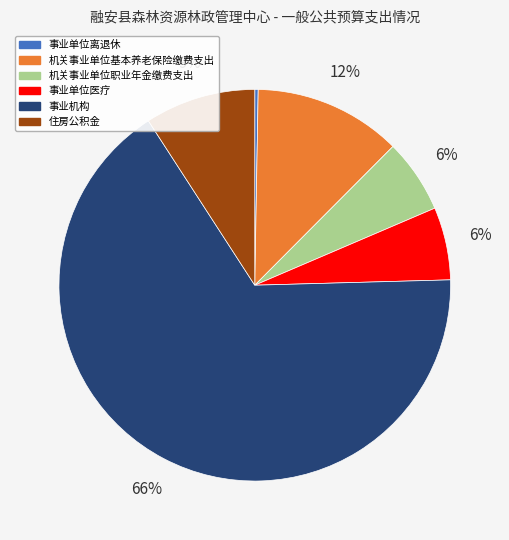

Which has a higher value, 事业机构 or 住房公积金?

事业机构